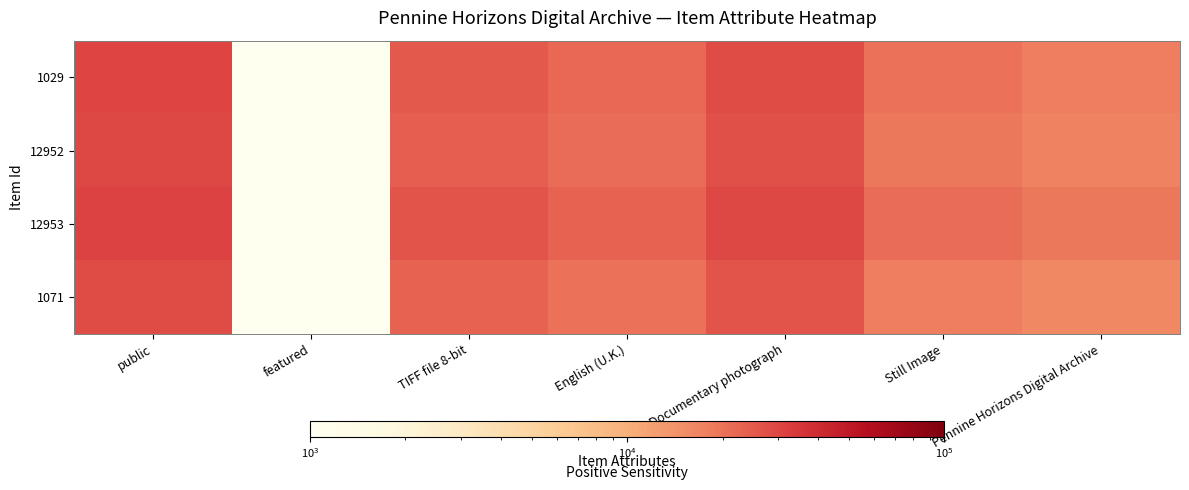

Rank the series by their average value, from highest to lowest.

12953, 1029, 12952, 1071